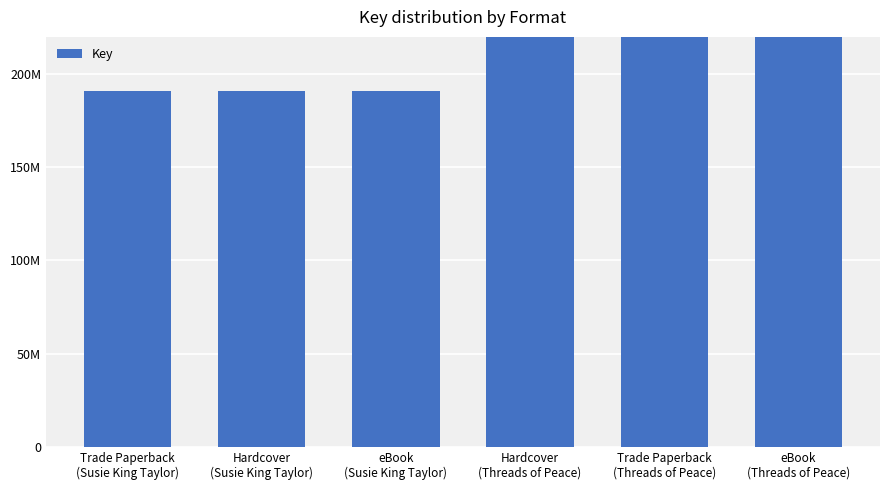

What is the average value?

317038112